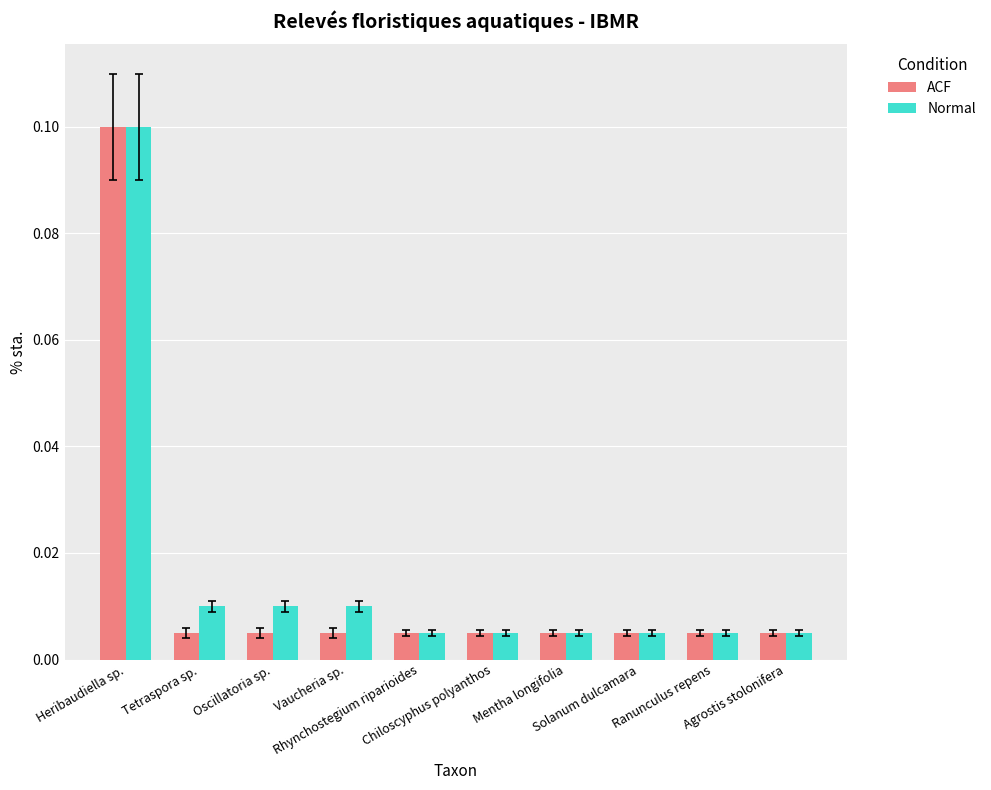

At how many categories does at least one series exceed 0?

10